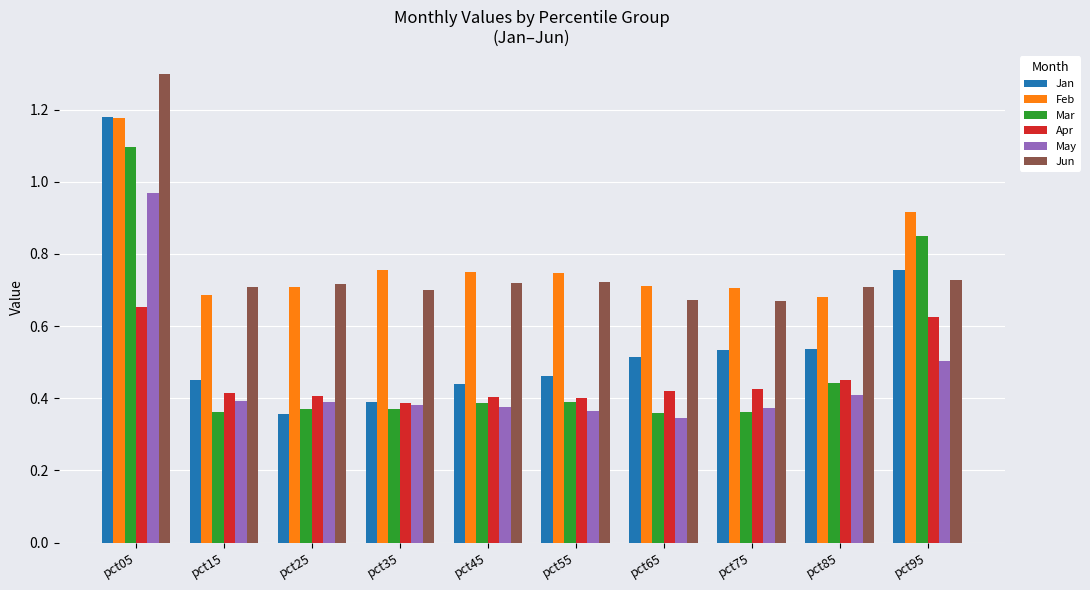

Which category has the highest value in the Jan series?

pct05